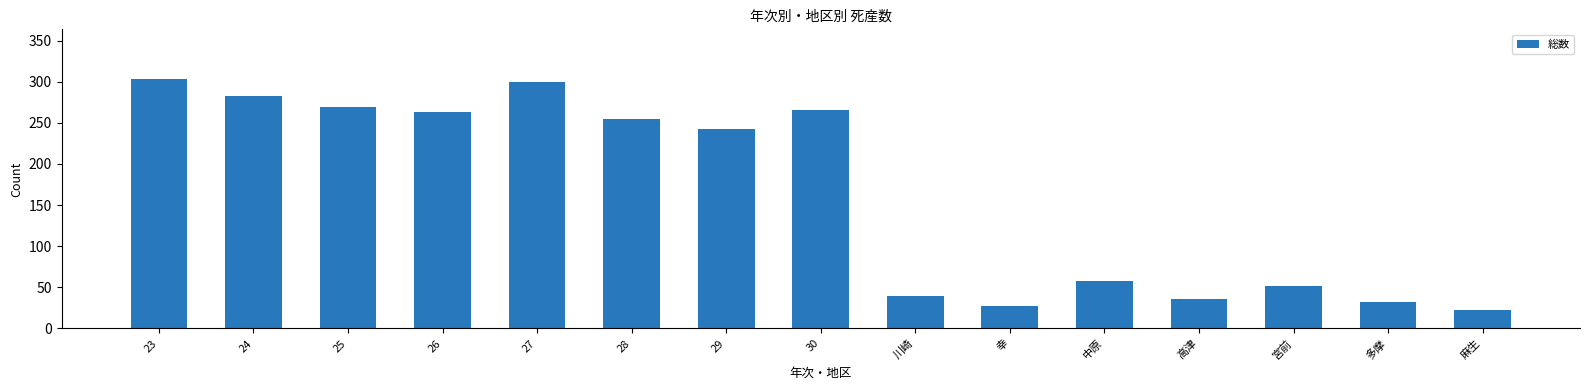

Reading left to right, transcribe all the data shown in this chart.

303	283	269	263	299	255	242	265	39	27	58	36	51	32	22